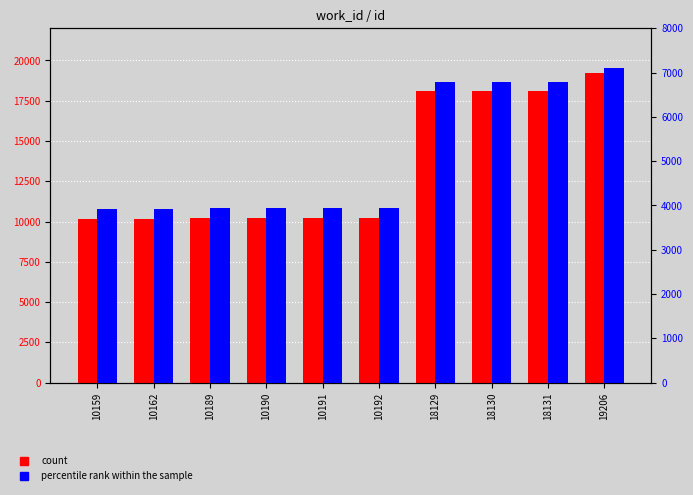

What is the value of the percentile rank within the sample bar at the 3rd from the left?

3931